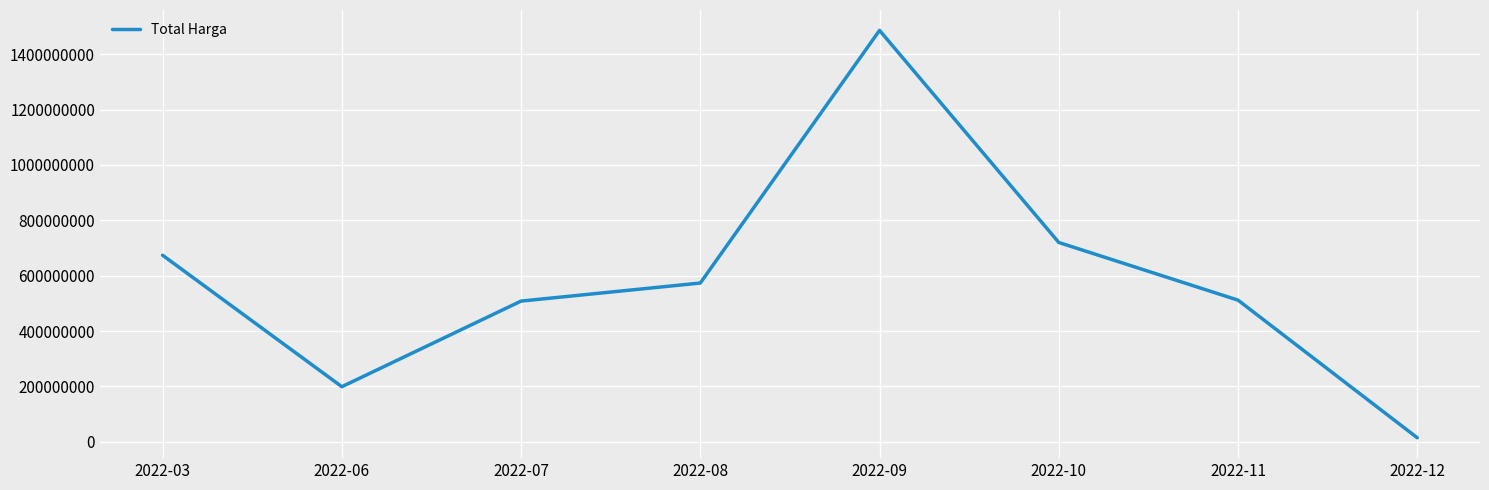

Does the chart have visible grid lines?

Yes